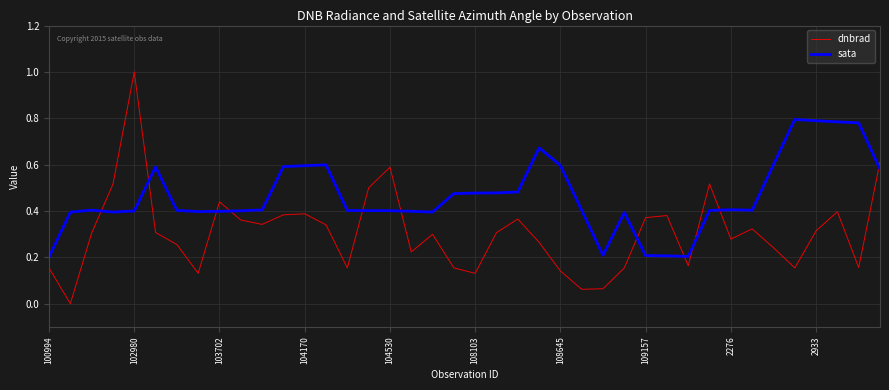

List the series in order of their overall mean, highest first.

sata, dnbrad